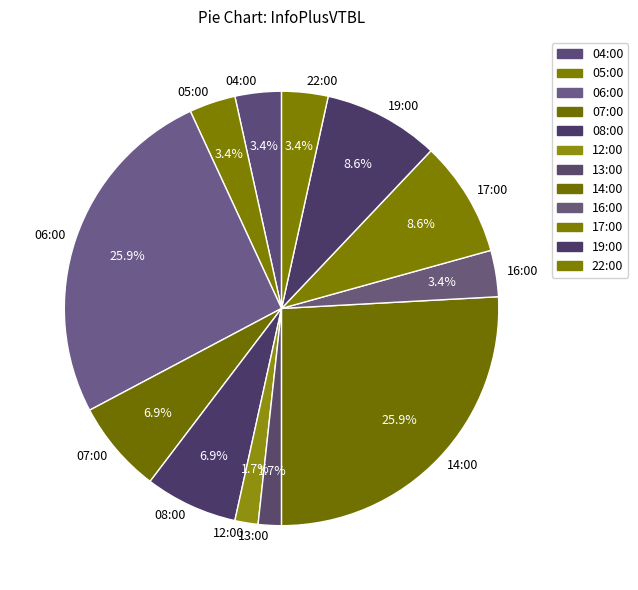

Is it true that 07:00 is 1% of the pie?

False